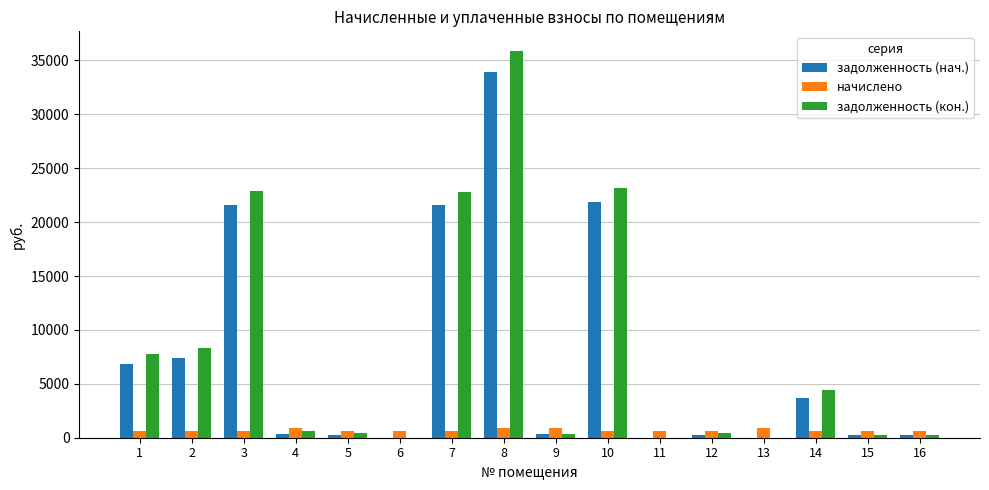

Which series changed the most between 6 and 14?

задолженность (кон.)